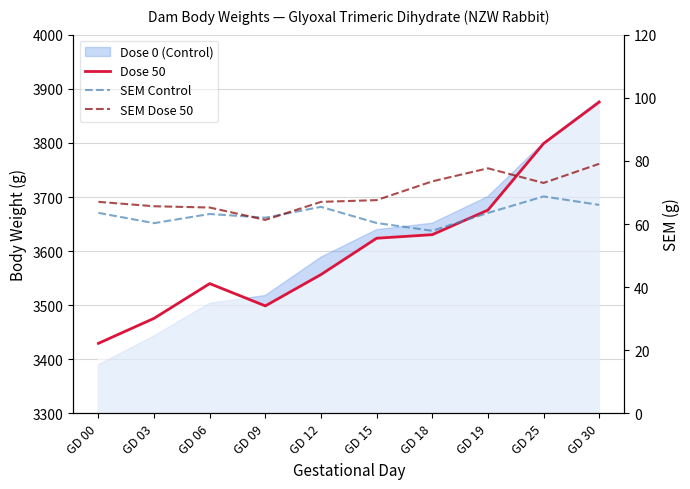

What is the minimum value for SEM Control?

57.9